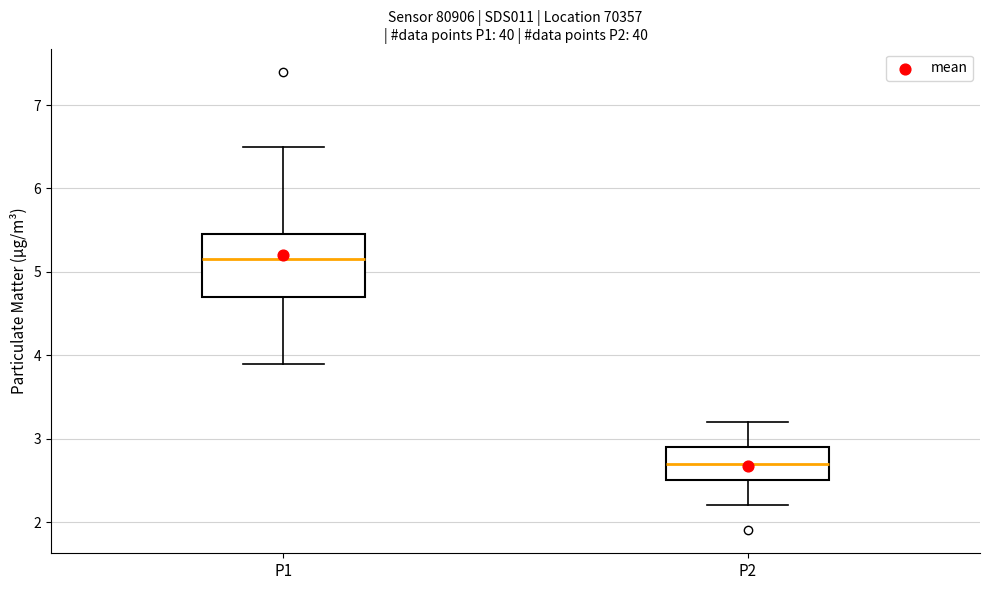

Which box has the highest median line?

P1